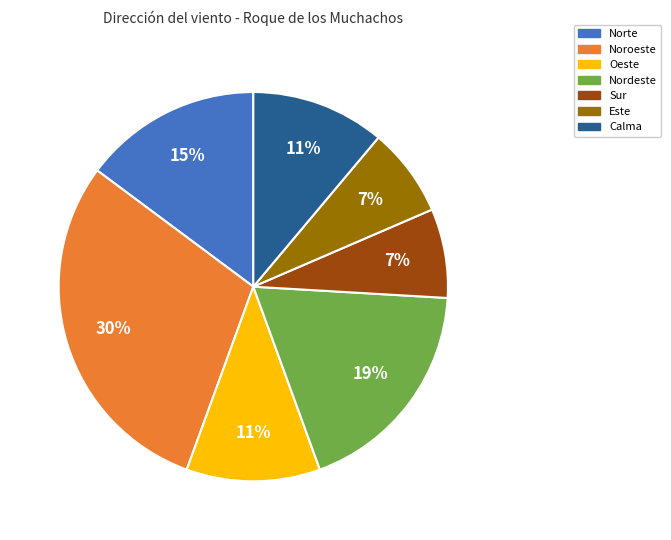

Do Calma and Sur together represent more than half of the pie?

No